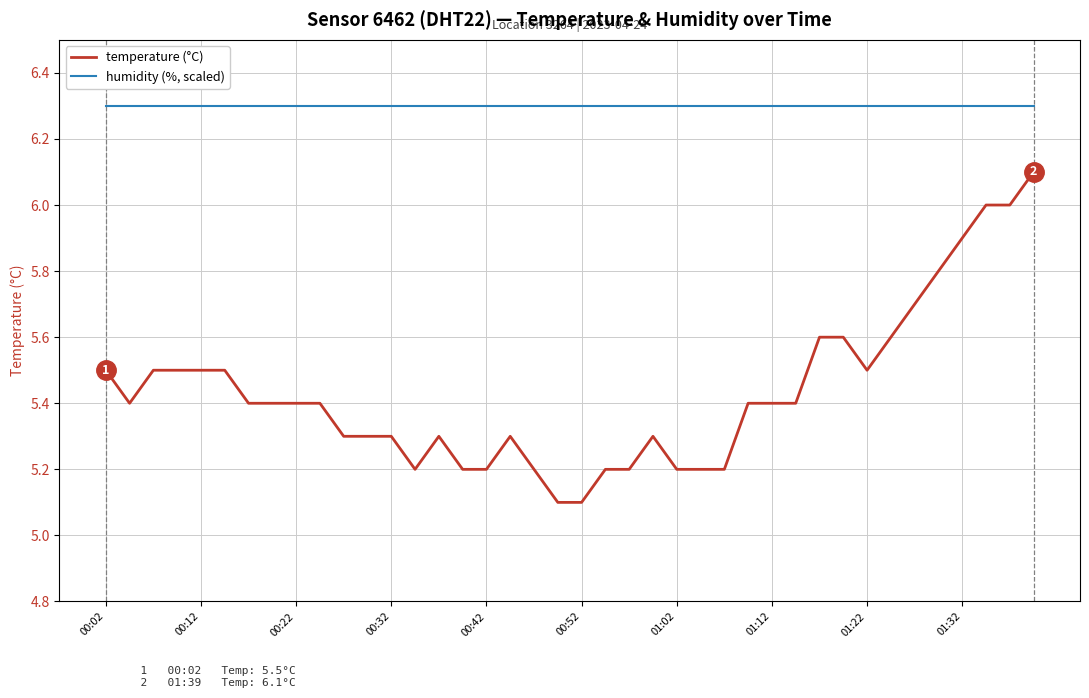

True or false: humidity (%, scaled) and temperature (°C) cross at least once.

False